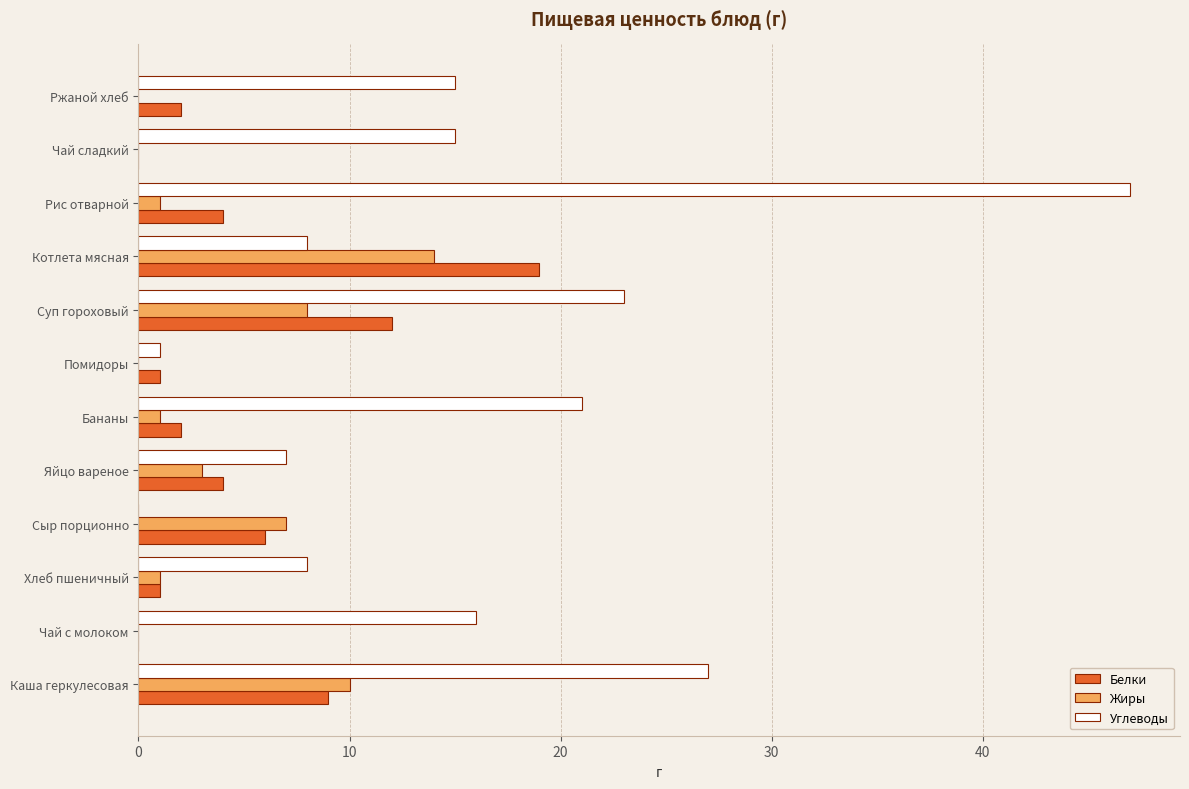

Is the value of Углеводы at Чай с молоком greater than the value of Белки at Сыр порционно?

Yes